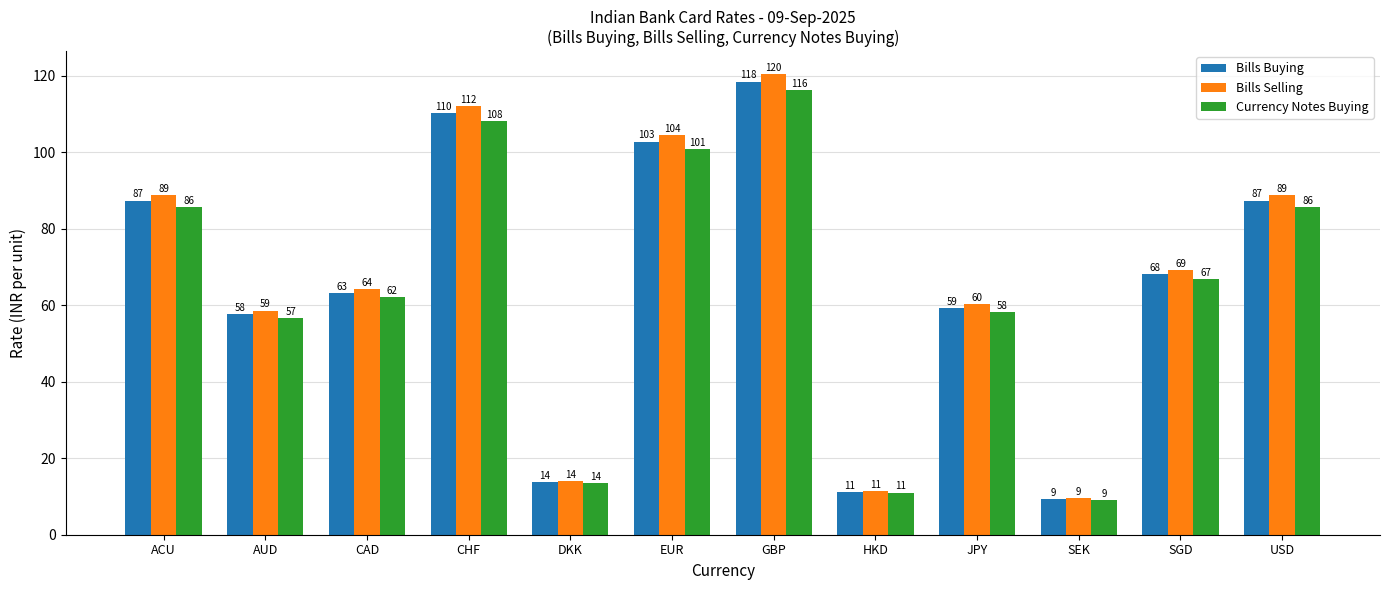

Rank the series at SGD from highest to lowest value.

Bills Selling, Bills Buying, Currency Notes Buying